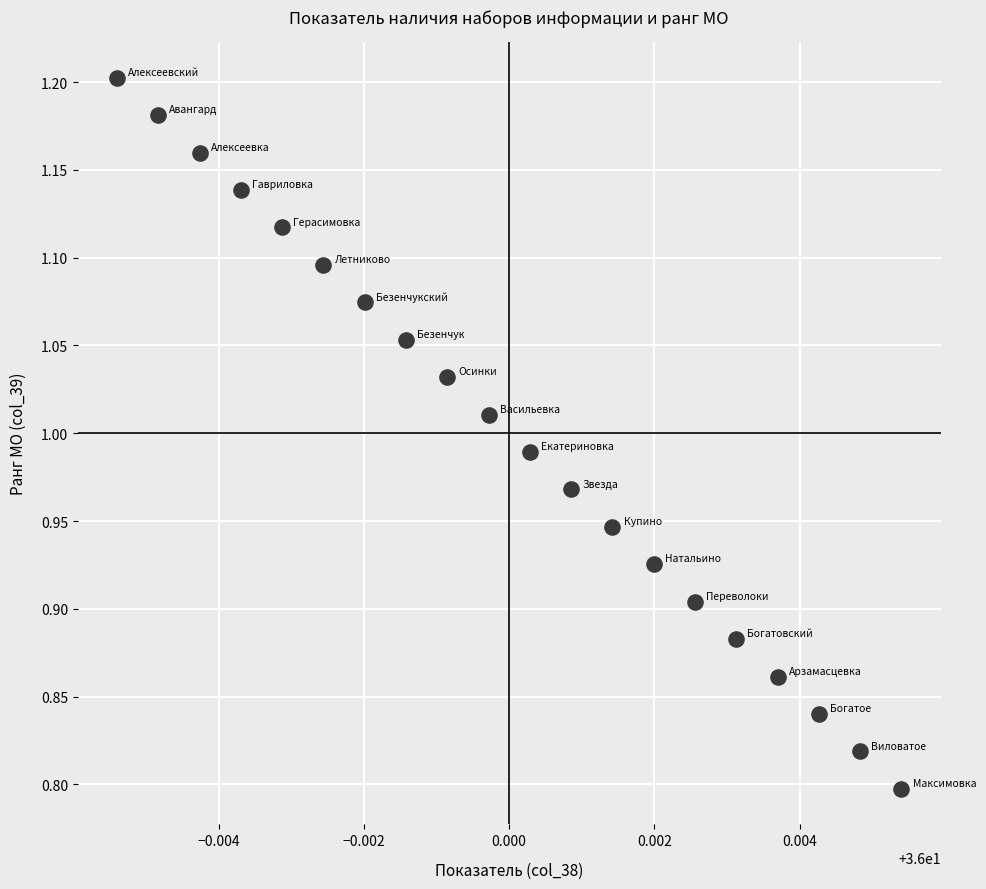

What is the range of Y values (max minus min)?

0.4